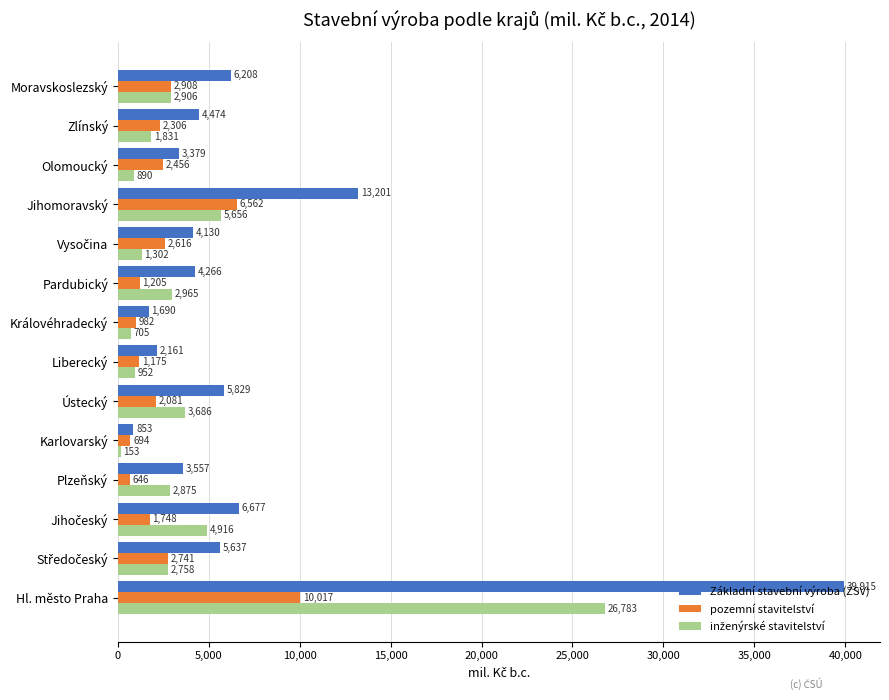

What is the difference between the maximum and second lowest values in the pozemní stavitelství series?

9323